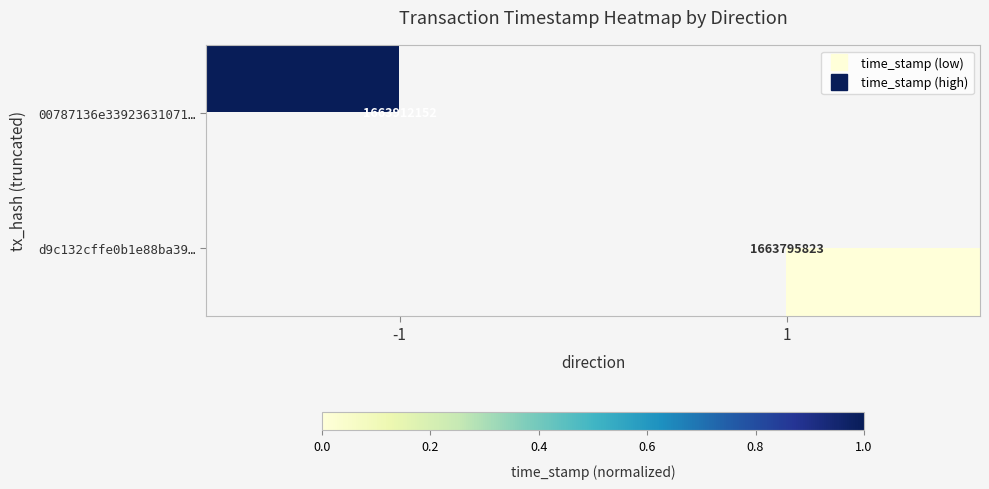

Count the number of categories in the chart.

2